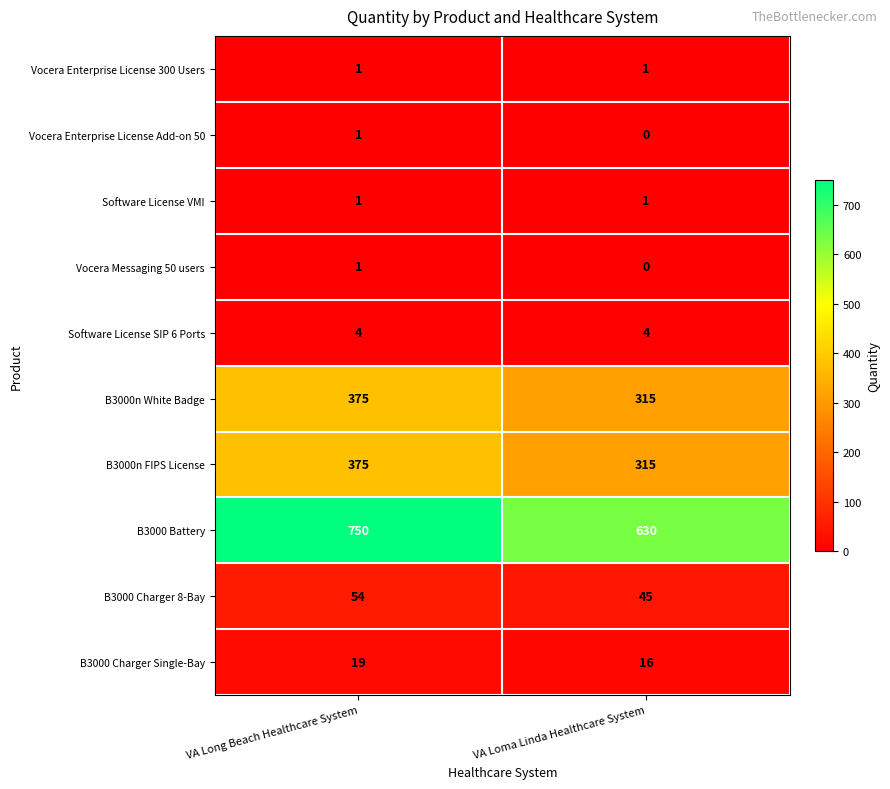

Reading left to right, transcribe all the data shown in this chart.

Vocera Enterprise License 300 Users: VA Long Beach Healthcare System=1	VA Loma Linda Healthcare System=1
Vocera Enterprise License Add-on 50: VA Long Beach Healthcare System=1	VA Loma Linda Healthcare System=0
Software License VMI: VA Long Beach Healthcare System=1	VA Loma Linda Healthcare System=1
Vocera Messaging 50 users: VA Long Beach Healthcare System=1	VA Loma Linda Healthcare System=0
Software License SIP 6 Ports: VA Long Beach Healthcare System=4	VA Loma Linda Healthcare System=4
B3000n White Badge: VA Long Beach Healthcare System=375	VA Loma Linda Healthcare System=315
B3000n FIPS License: VA Long Beach Healthcare System=375	VA Loma Linda Healthcare System=315
B3000 Battery: VA Long Beach Healthcare System=750	VA Loma Linda Healthcare System=630
B3000 Charger 8-Bay: VA Long Beach Healthcare System=54	VA Loma Linda Healthcare System=45
B3000 Charger Single-Bay: VA Long Beach Healthcare System=19	VA Loma Linda Healthcare System=16